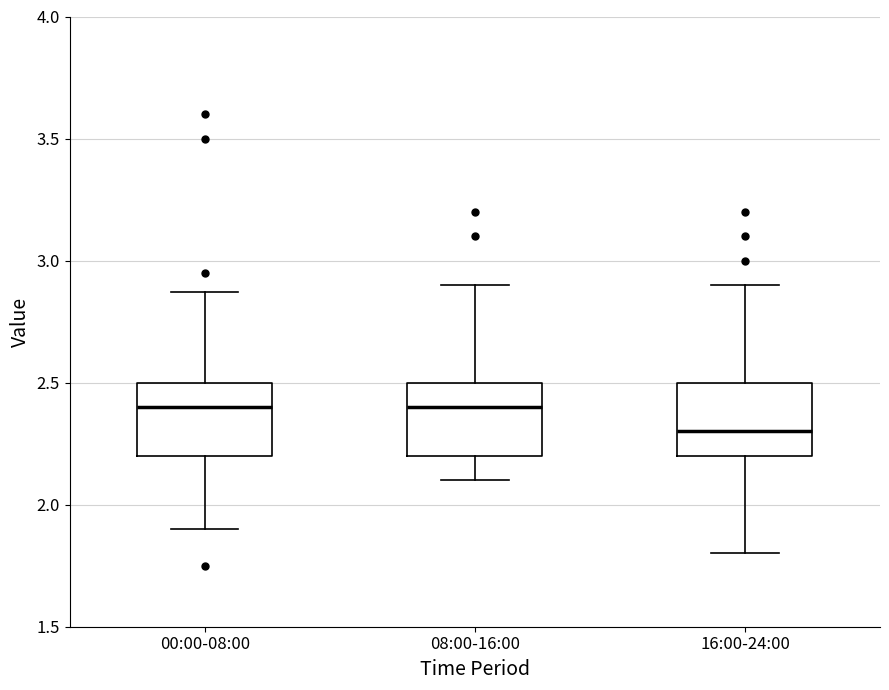

Reading left to right, transcribe this box plot: for each box, give where its median line is, the range the box spans, and where its two whiskers end, as read against the y-axis. The values are not printed on the chart, so give them approximately, as read against the axis.

00:00-08:00: median 2.40, box 2.20 to 2.50, whiskers 1.90 to 2.85
08:00-16:00: median 2.40, box 2.20 to 2.50, whiskers 2.10 to 2.90
16:00-24:00: median 2.30, box 2.20 to 2.50, whiskers 1.80 to 2.90